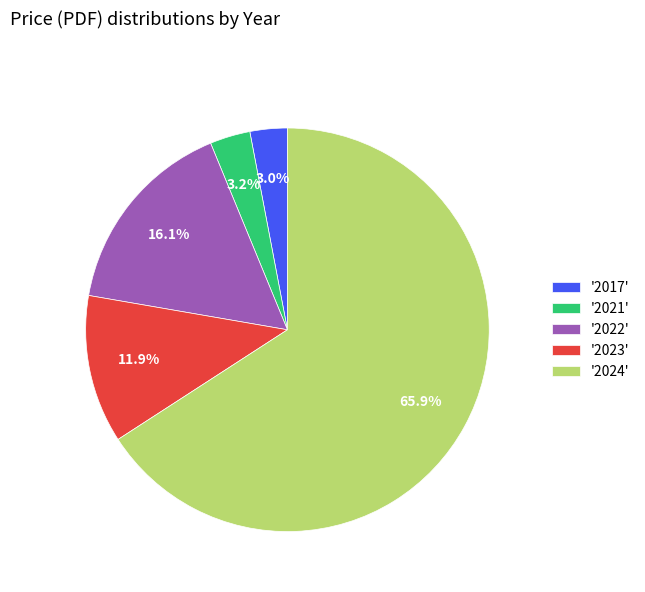

How many segments does this pie chart have?

5